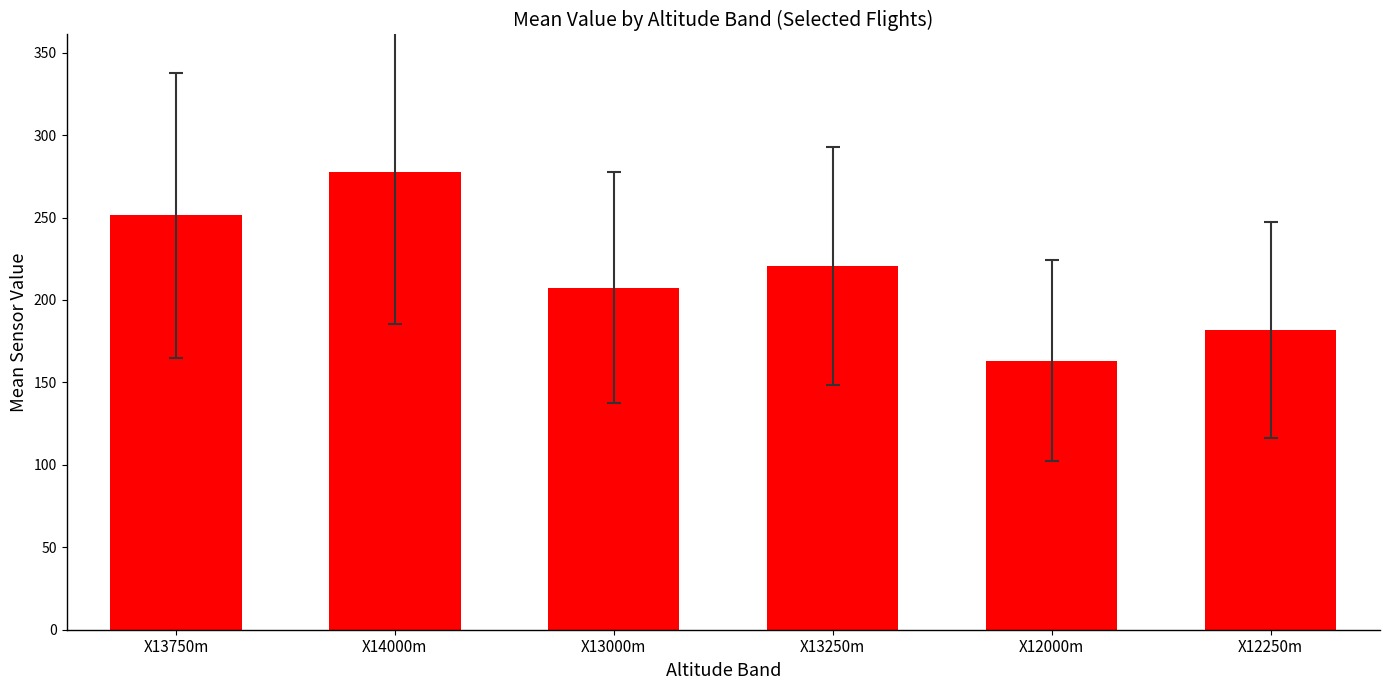

The value at X12250m is 181.7. True or false?

True